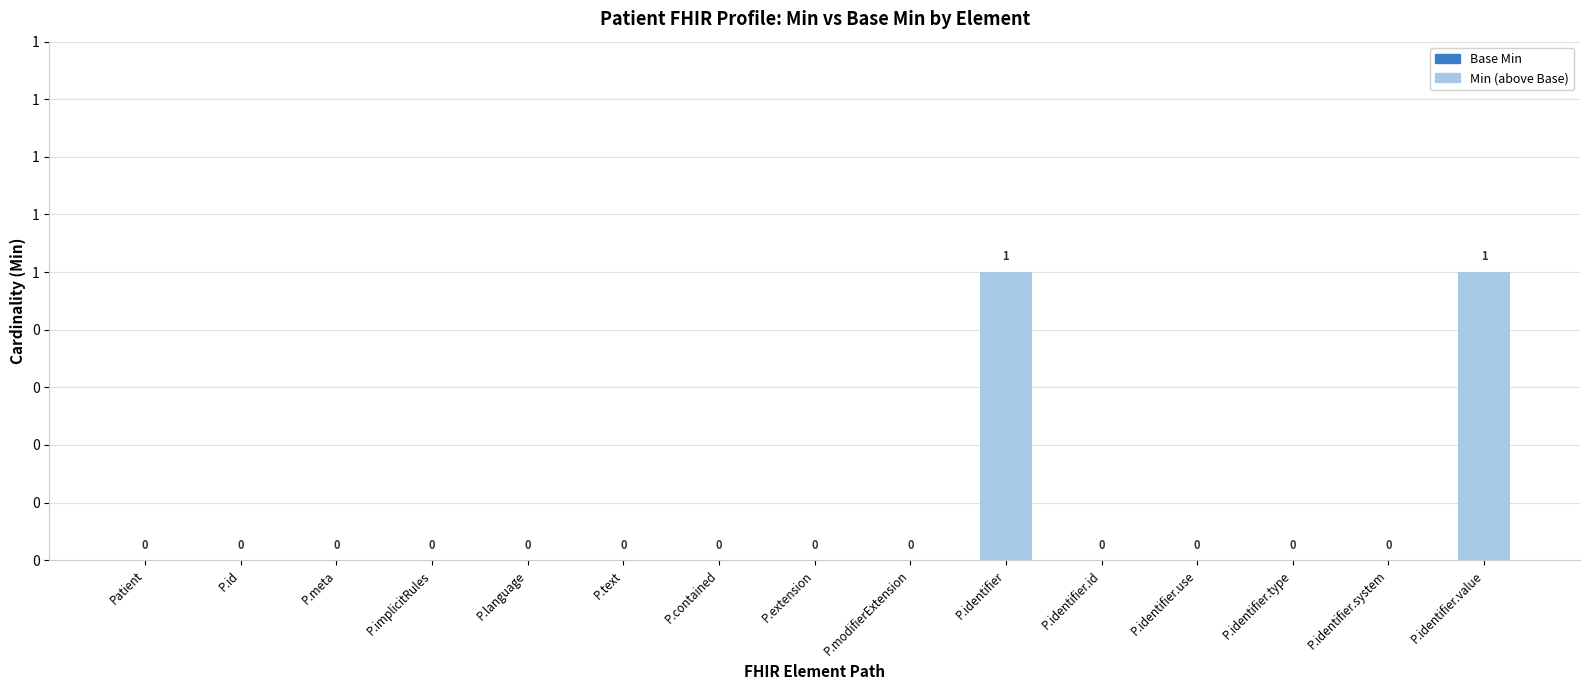

Are the bars horizontal?

No